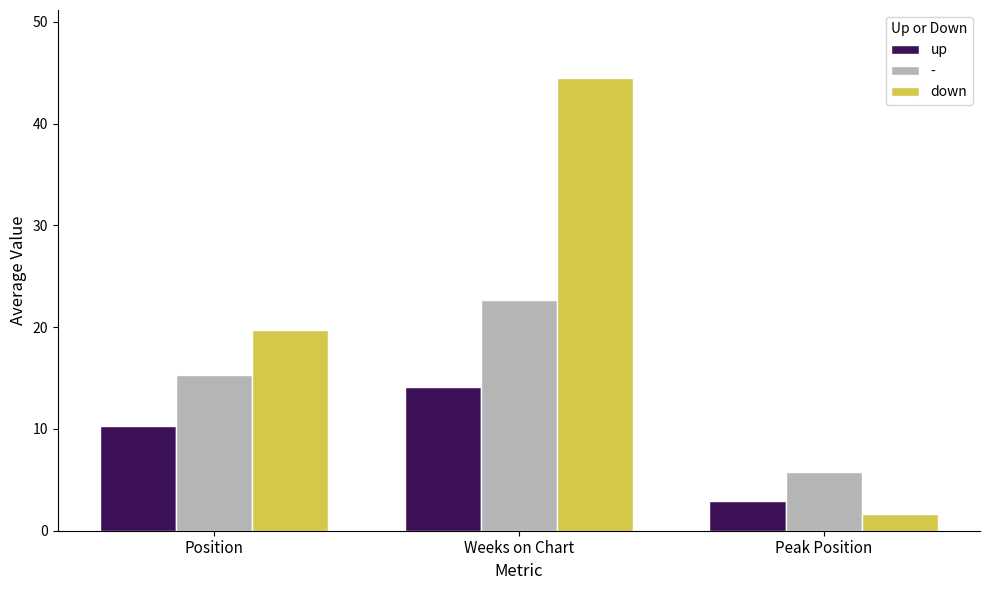

What is the value of the up bar at the 3rd from the left?

2.9